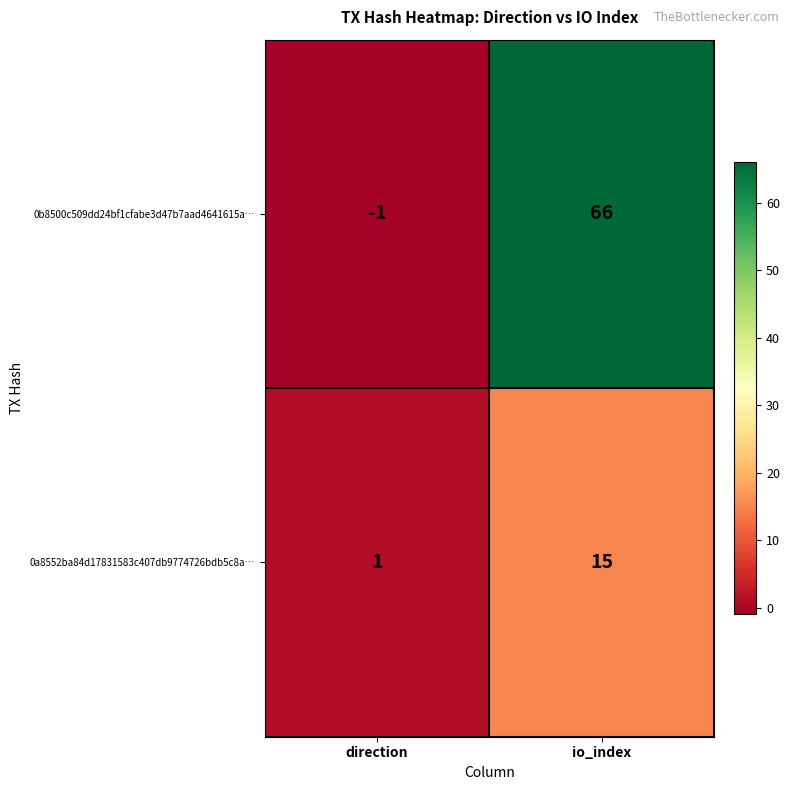

Reading left to right, extract all data points from this chart.

0b8500c509dd24bf1cfabe3d47b7aad4641615a…: -1	66
0a8552ba84d17831583c407db9774726bdb5c8a…: 1	15